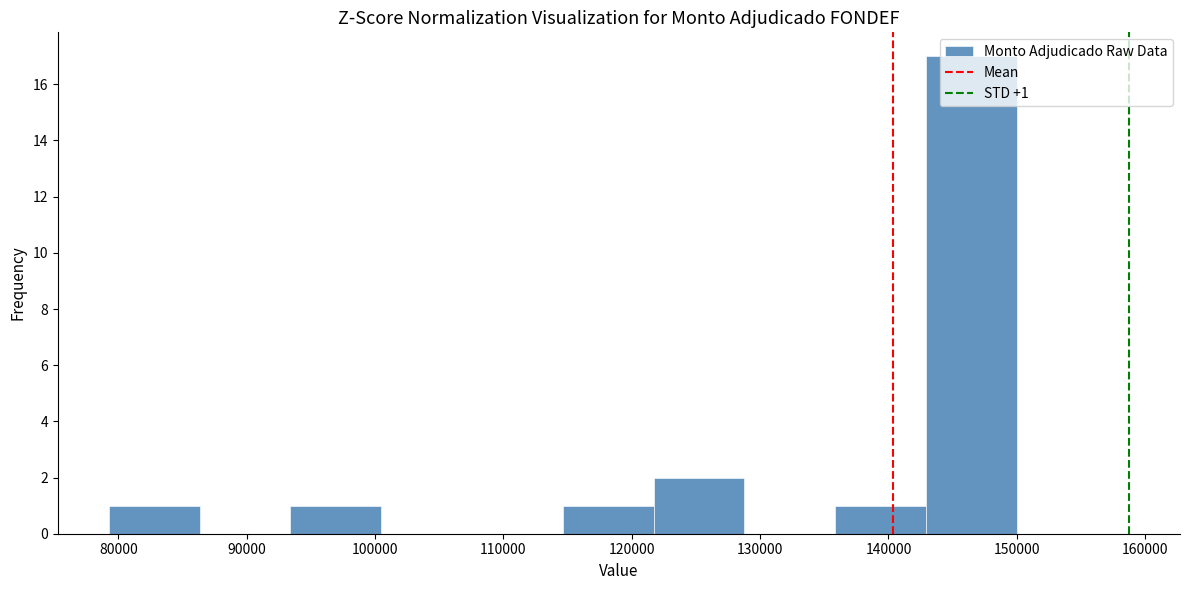

Over which range of the x-axis is the bar tallest?

143000 to 150000